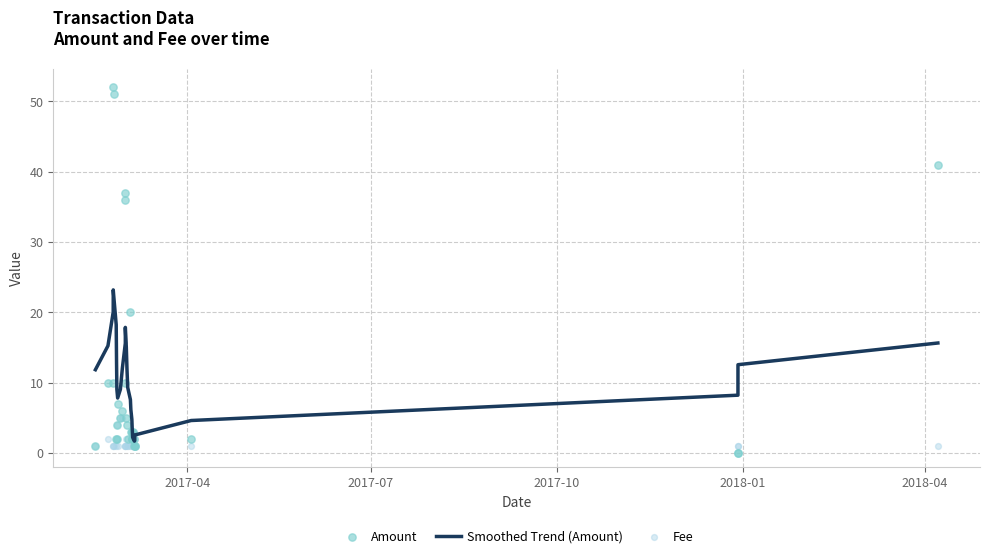

Which series reaches the minimum Y coordinate?

Amount